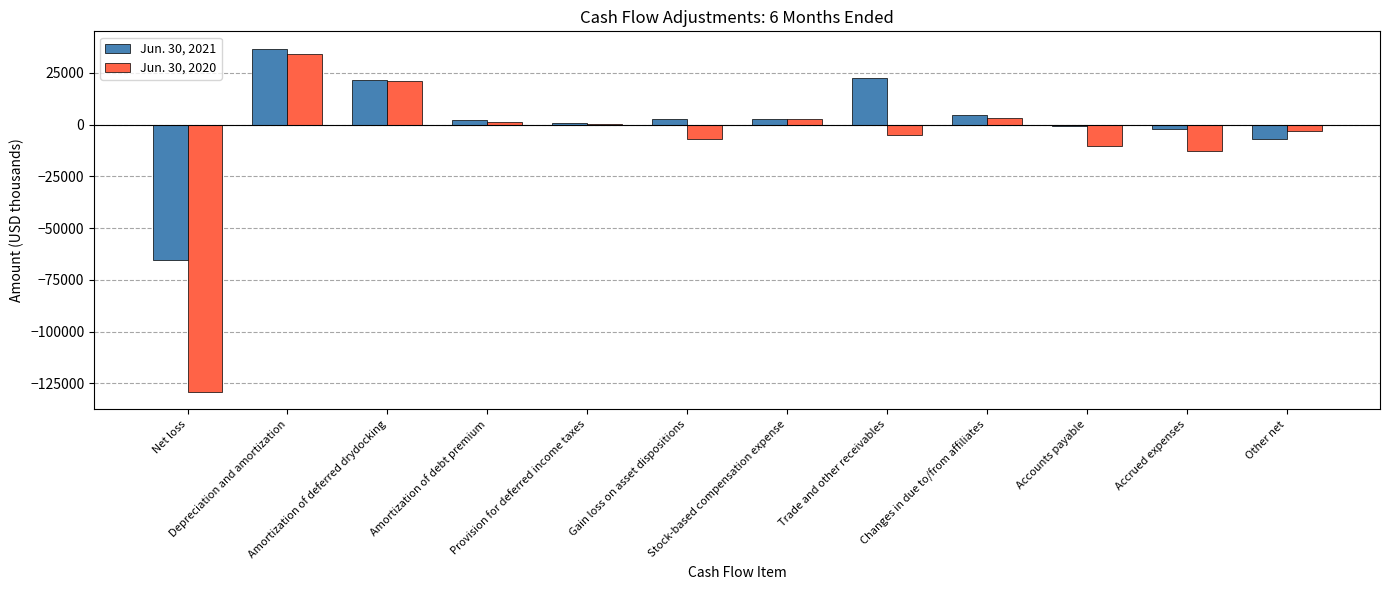

Which series has the largest total across all categories?

Jun. 30, 2021